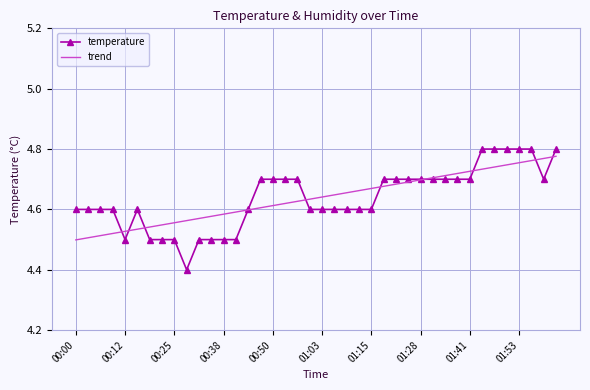

Which series has the widest spread of values?

temperature